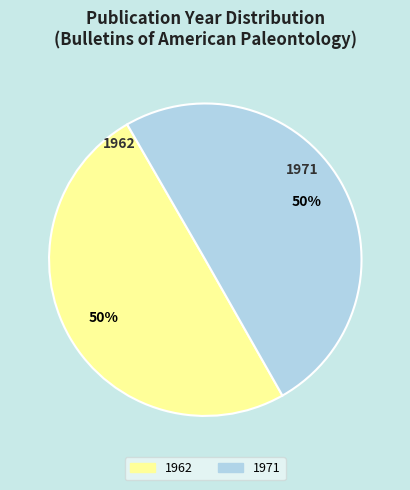

Count the number of slices in the pie.

2